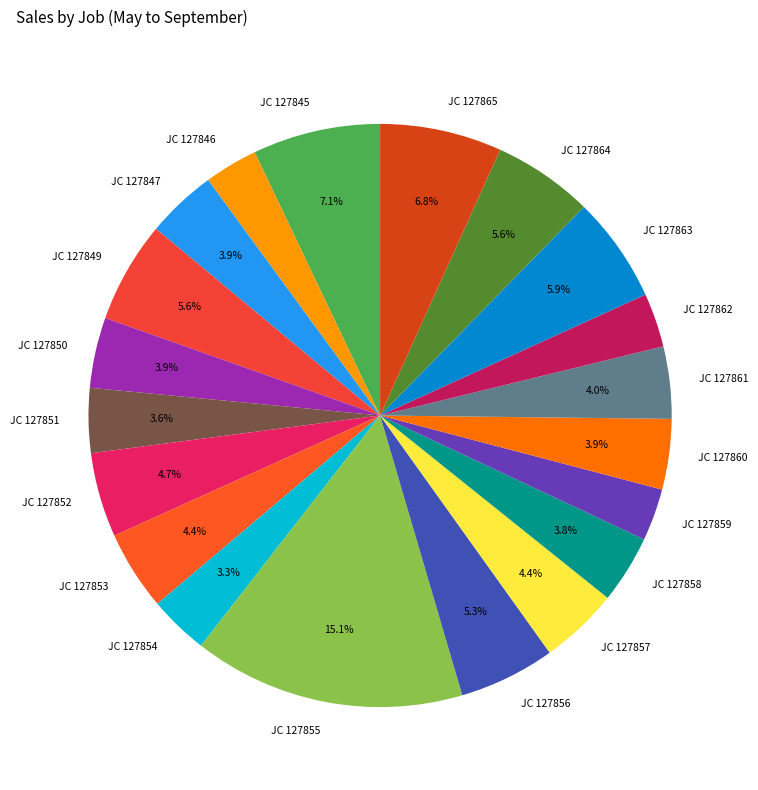

Which has a higher value, JC 127852 or JC 127861?

JC 127852